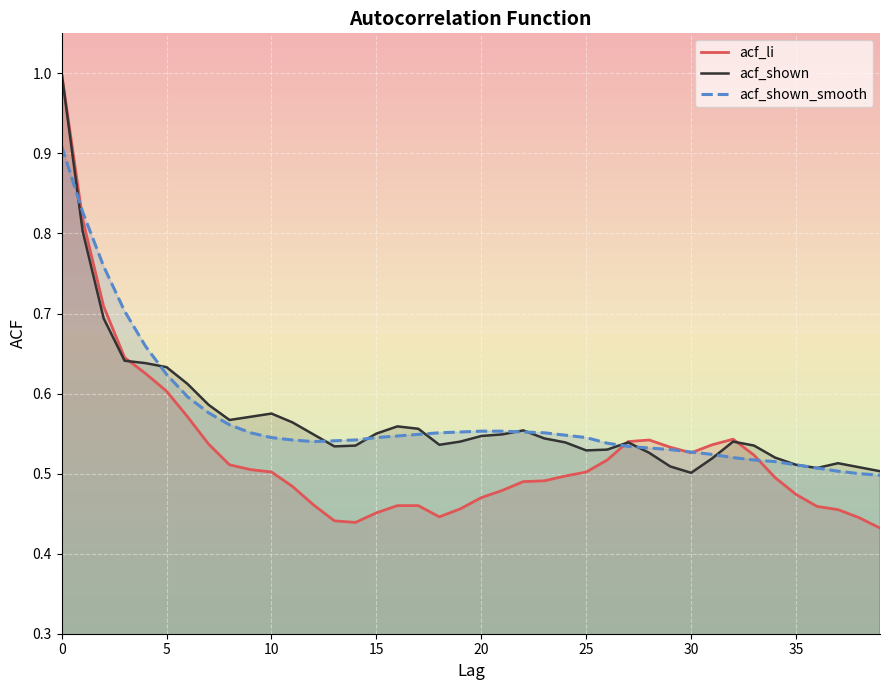

True or false: acf_shown and acf_shown_smooth intersect in this chart.

True